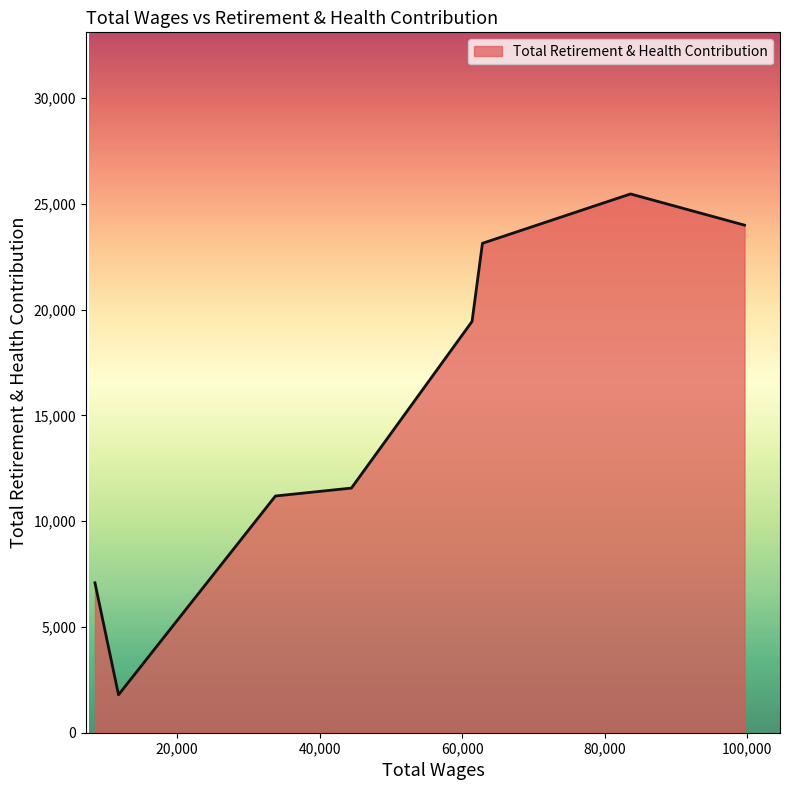

What is the maximum value shown in the chart?

25470